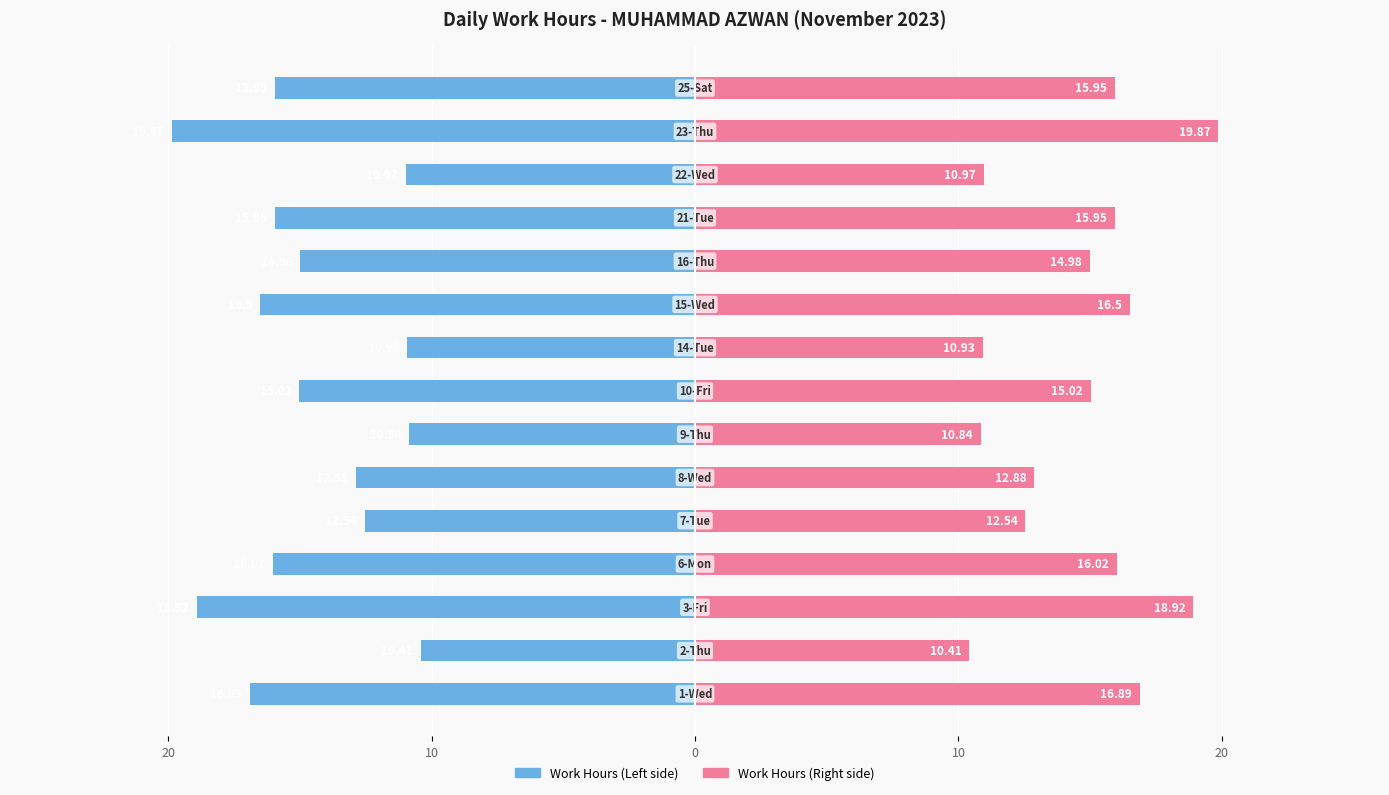

How many data points in Work Hours (Left) are less than -15?

8